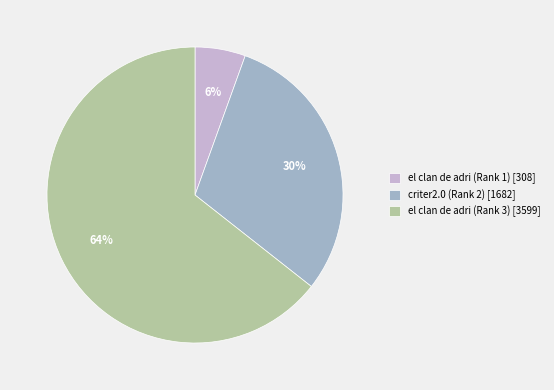

Count the number of slices in the pie.

3